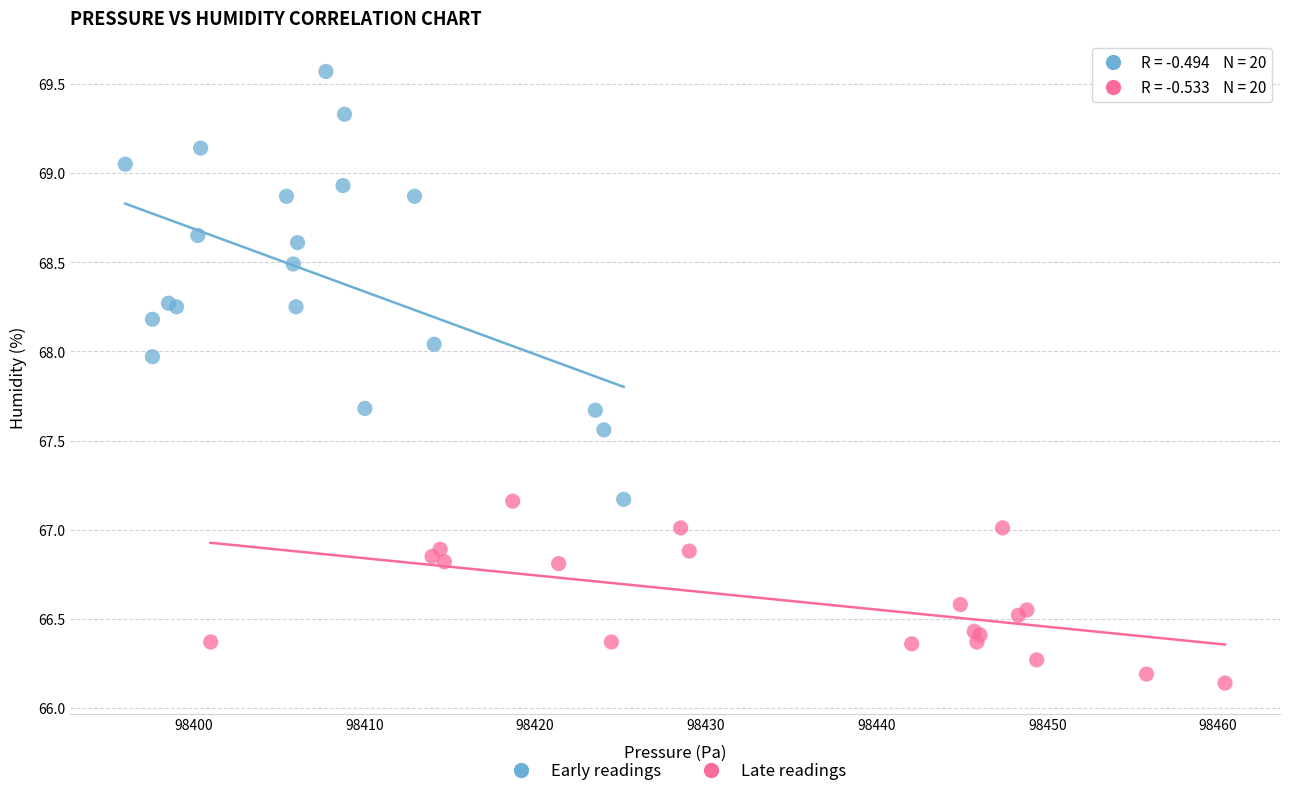

Which series reaches the maximum Y coordinate?

Early readings